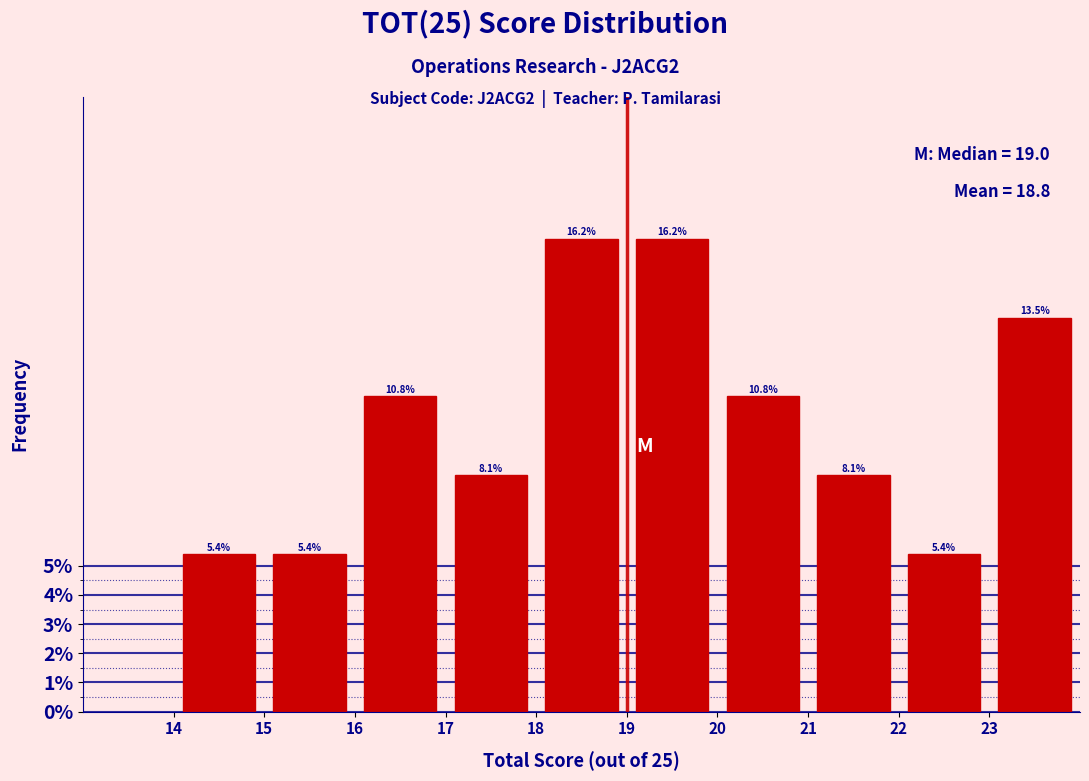

Reading left to right, list every bar in this chart as the range it spans on the x-axis followed by its height.

14 to 15: 5.4
15 to 16: 5.4
16 to 17: 10.8
17 to 18: 8.1
18 to 19: 16.2
19 to 20: 16.2
20 to 21: 10.8
21 to 22: 8.1
22 to 23: 5.4
23 to 24: 13.5